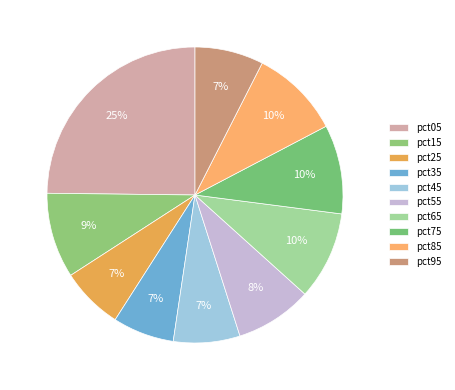

Which category has the smallest portion of the pie?

pct35